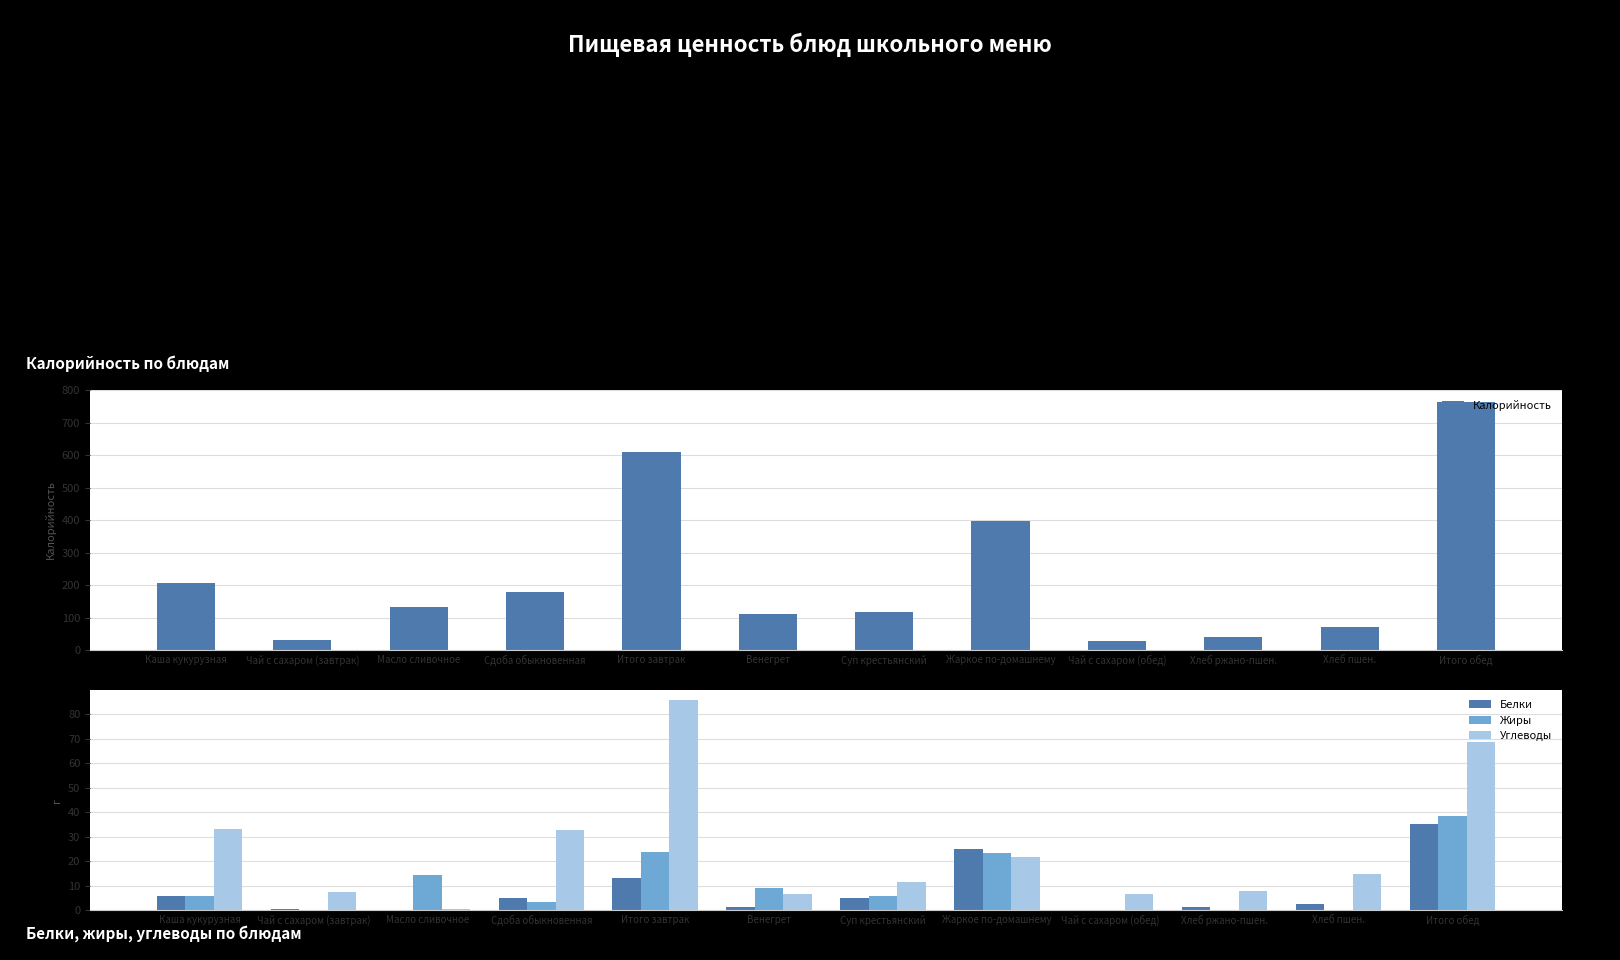

What is the lowest value of the Калорийность series?

26.8